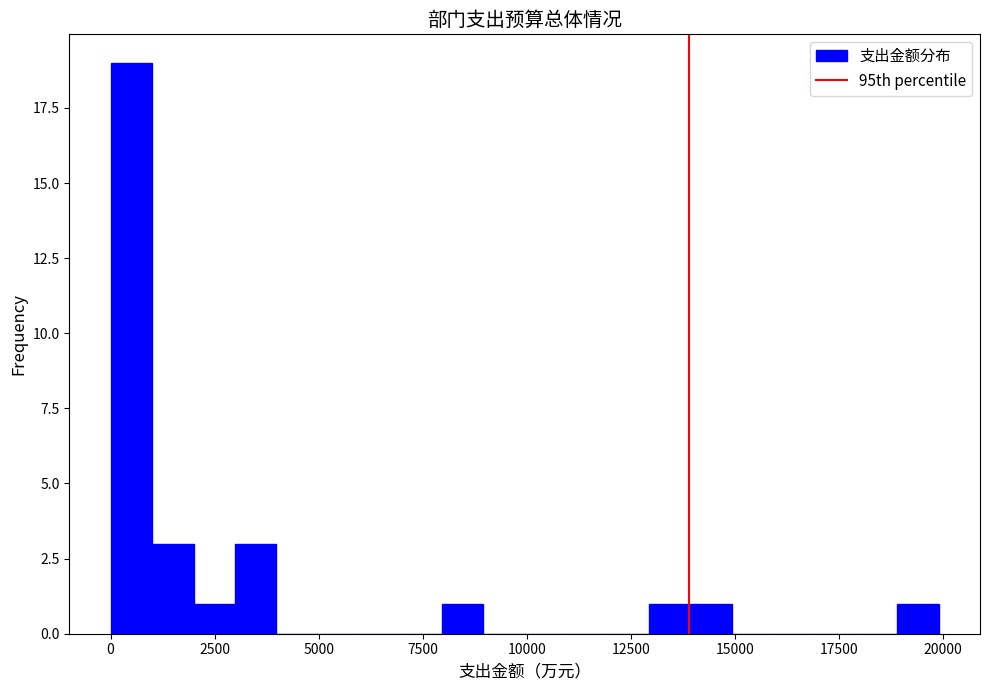

Read against the x-axis, roughly where is the centre of the tallest bar?

500